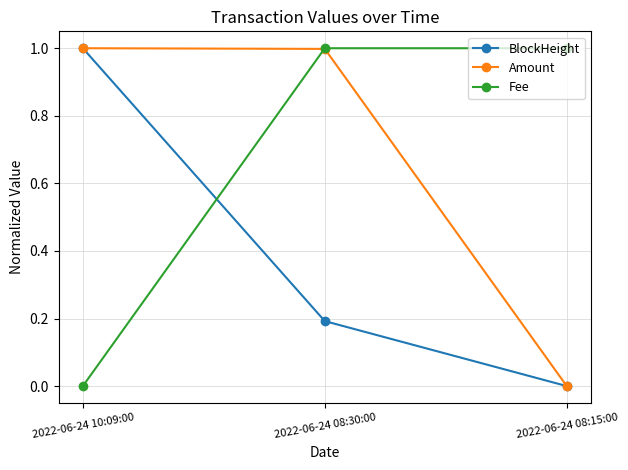

What is the spread (max minus min) of values at 2022-06-24 08:15:00?

1.0